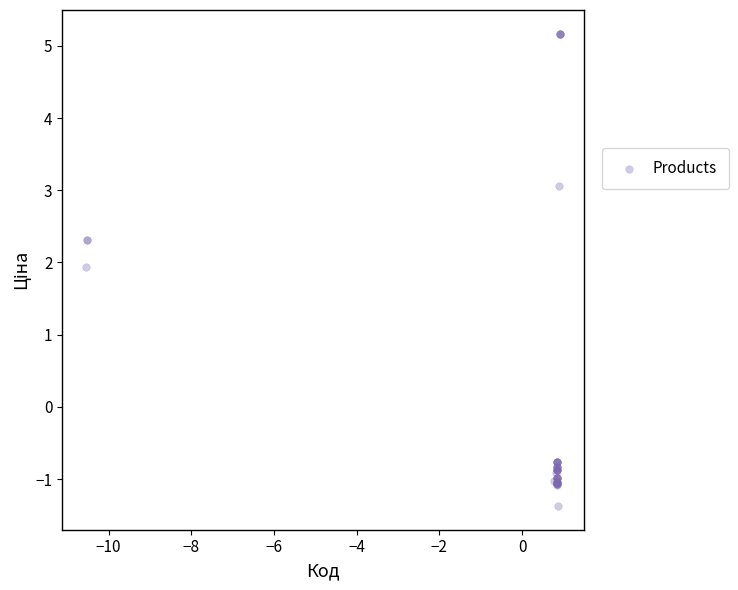

What Y value in the scatter plot is closest to 1?

1.9